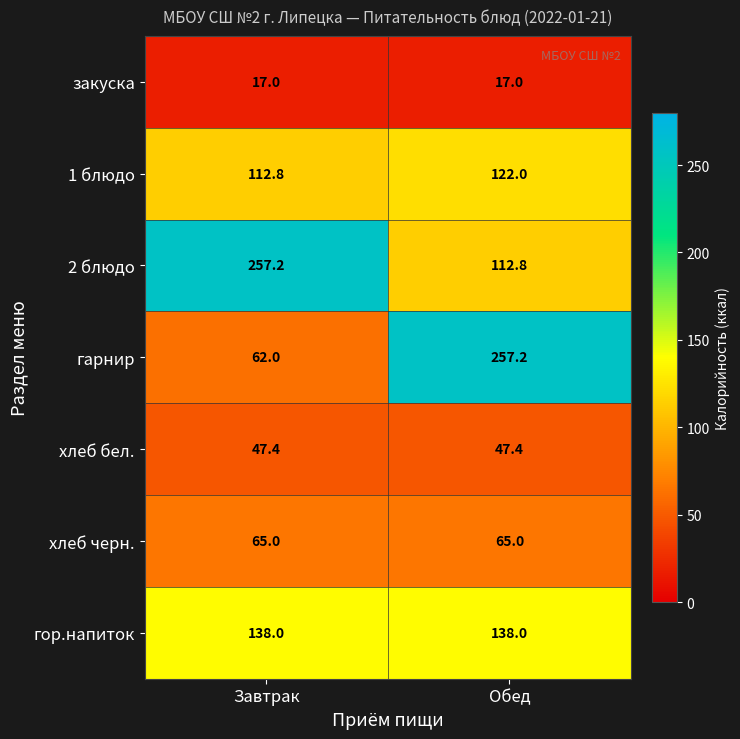

The 2 блюдо series shows 199.9 at Обед. True or false?

False